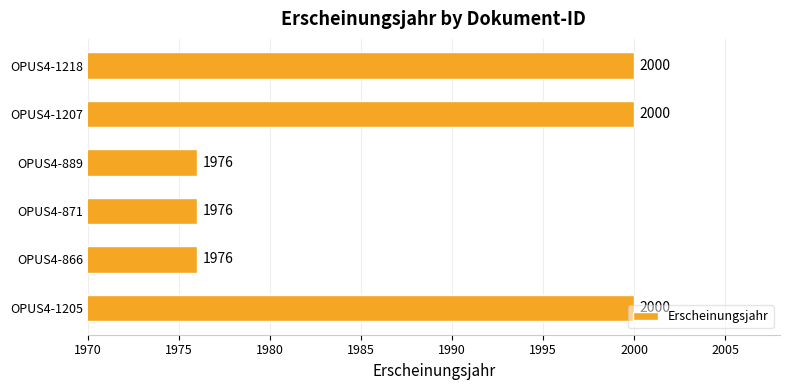

What is the change in value from OPUS4-866 to OPUS4-1218?

+24